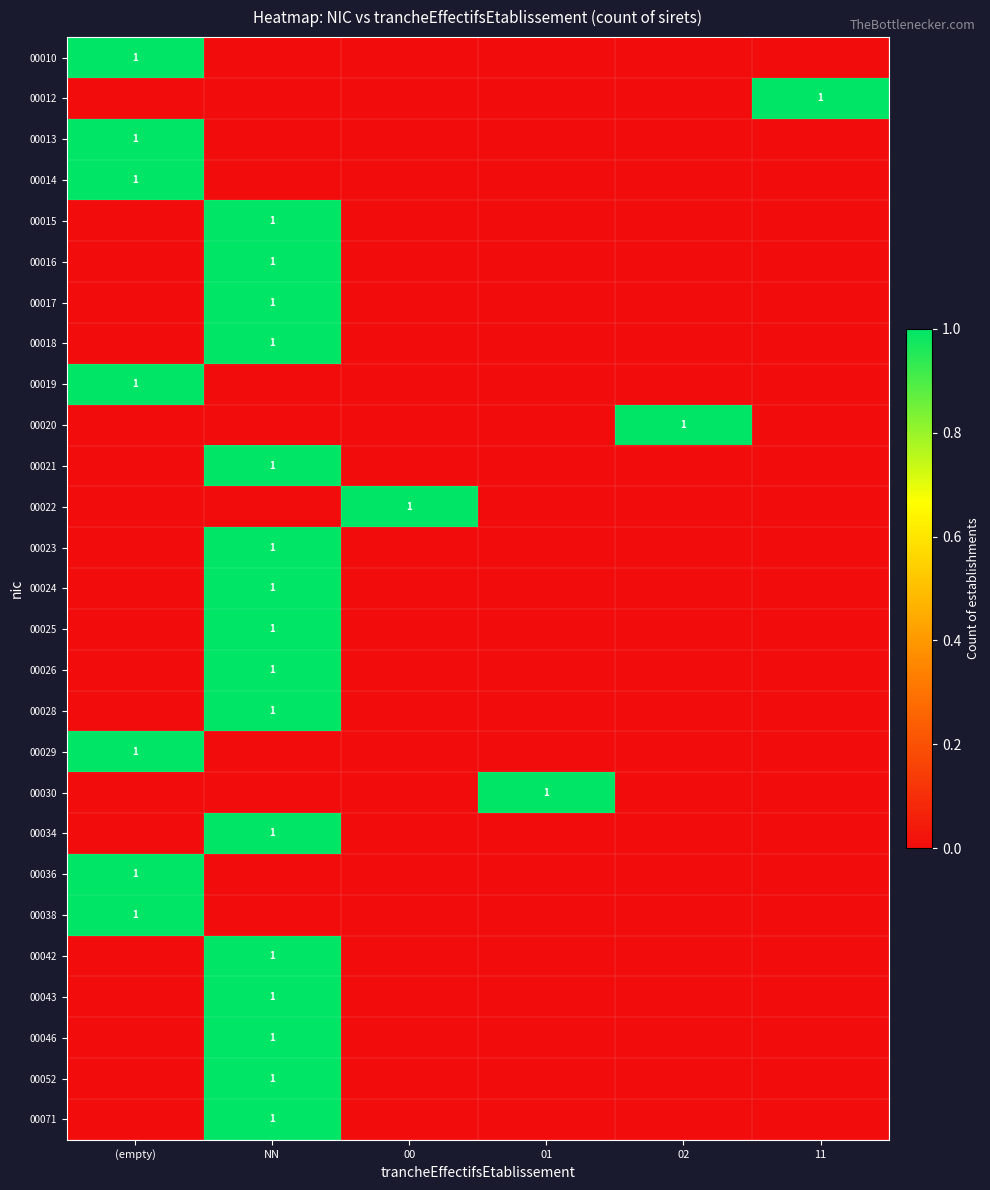

The 00024 series shows 0 at 02. True or false?

True